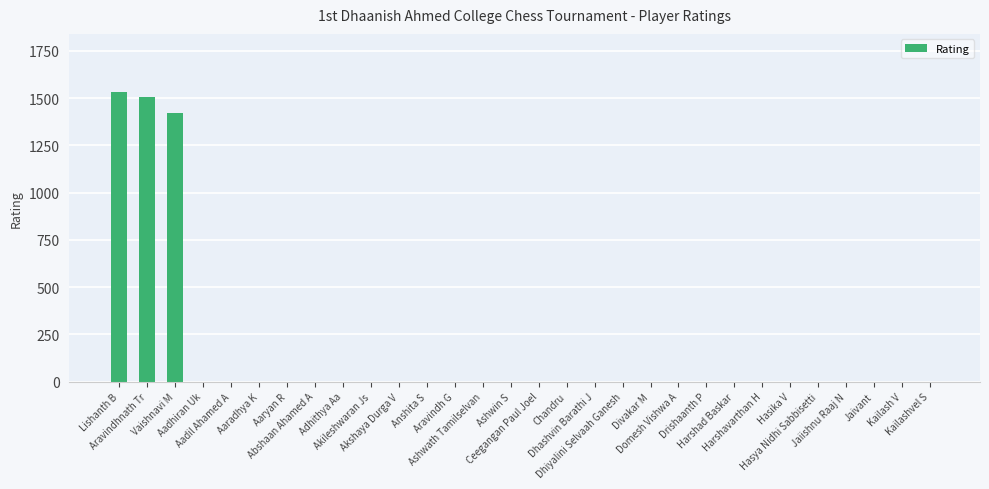

What is the sum of all values?

4458